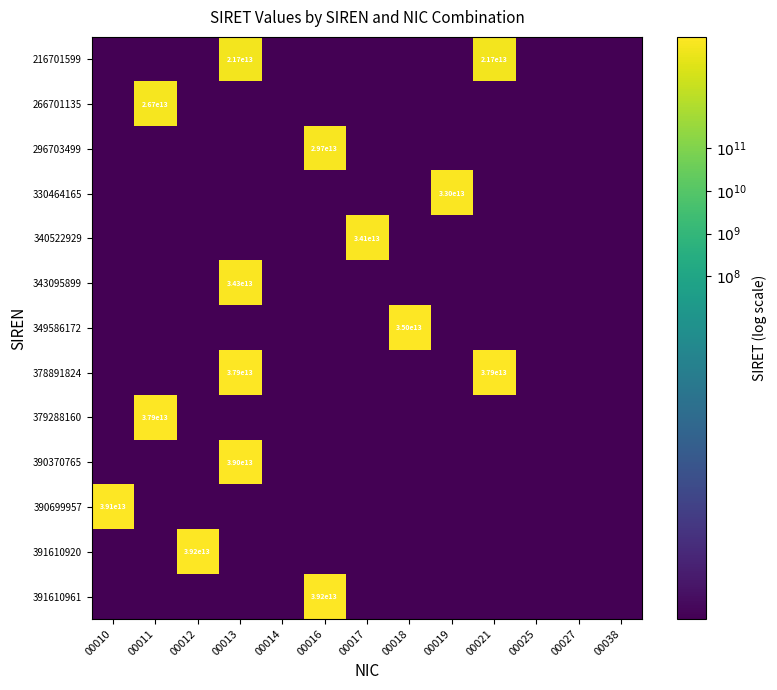

Is it true that 390370765 equals 39000000000000 at 00013?

True